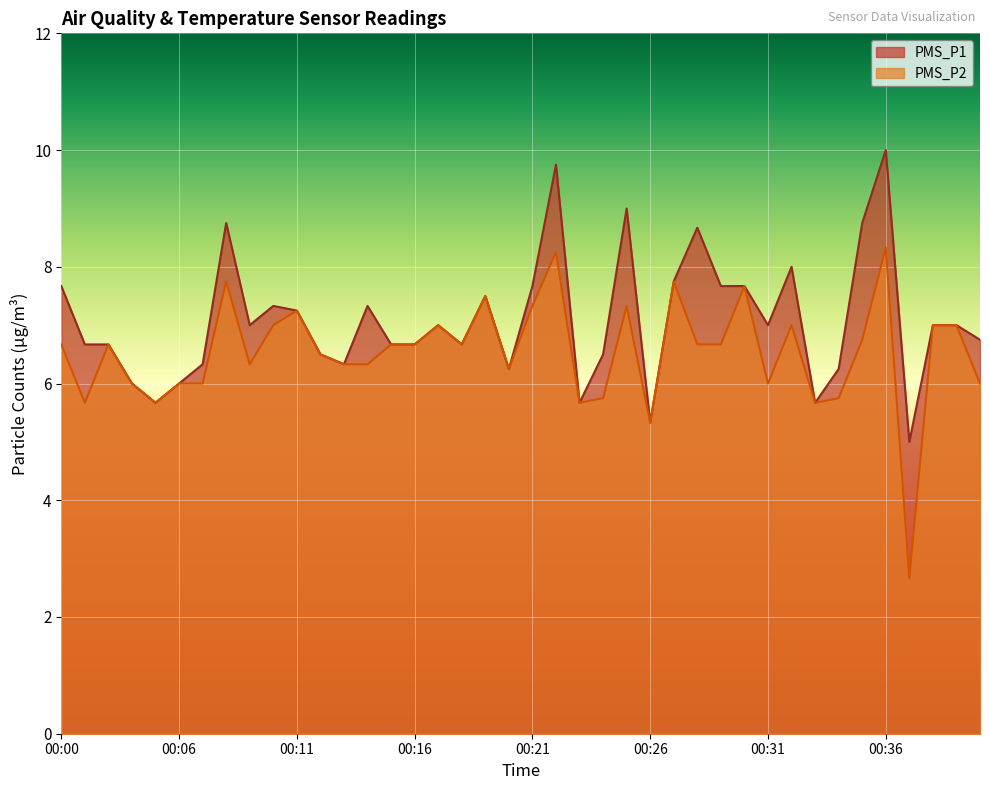

What is the difference between the maximum and minimum values in the PMS_P1 series?

5.0